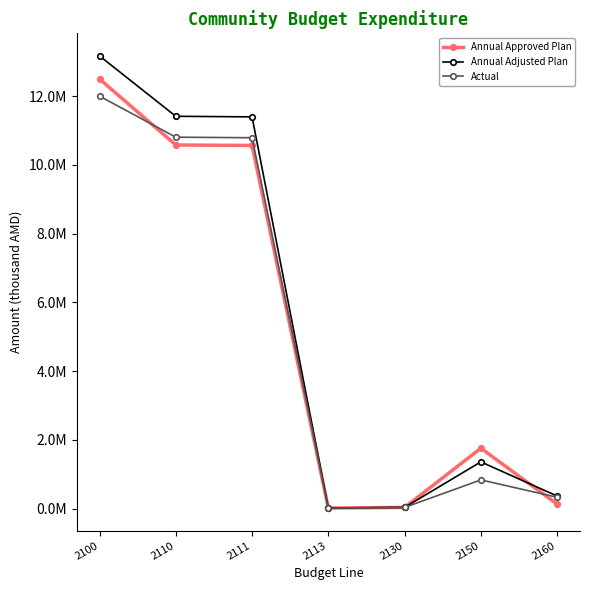

List the labels in order of Annual Adjusted Plan value, smallest first.

2113, 2130, 2160, 2150, 2111, 2110, 2100